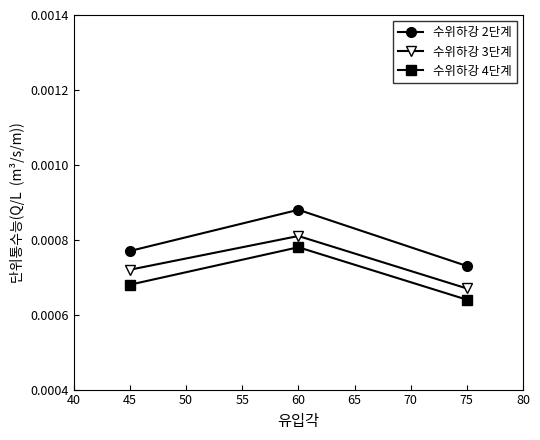

Does the chart have visible grid lines?

No